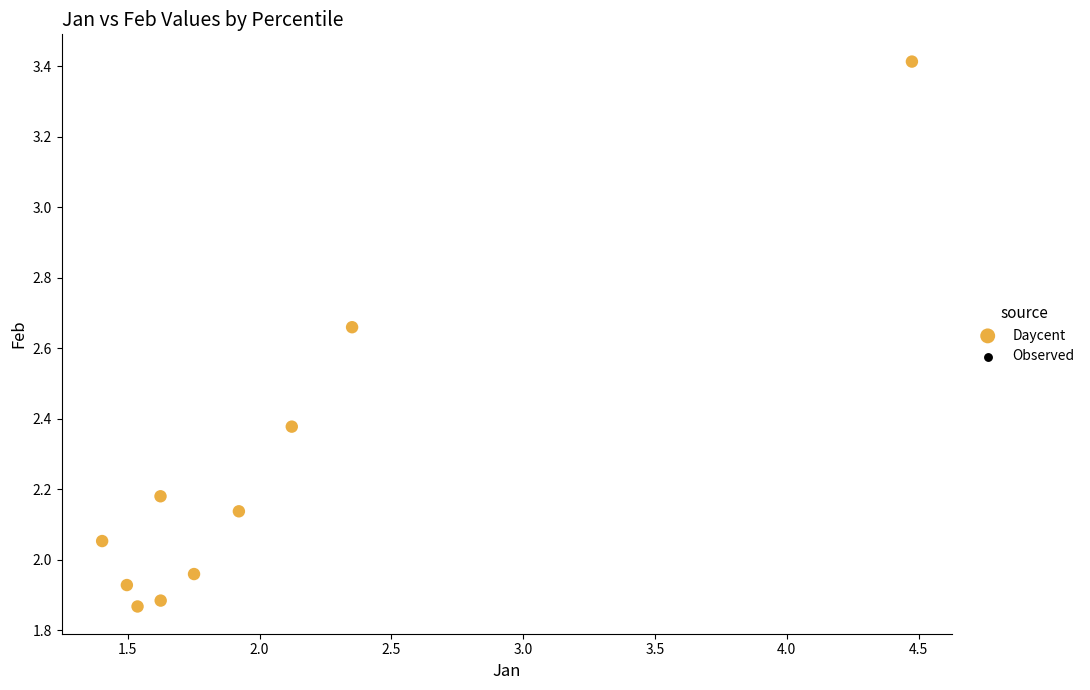

What is the range of X values (max minus min)?

3.1